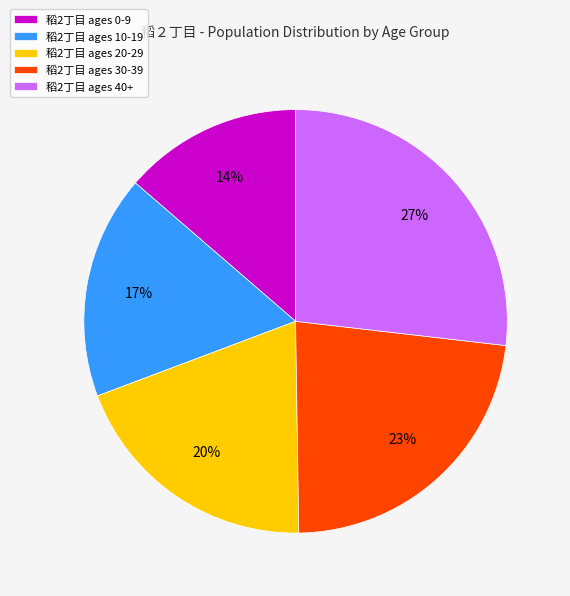

Between 稻2丁目 ages 20-29 and 稻2丁目 ages 40+, which is larger?

稻2丁目 ages 40+